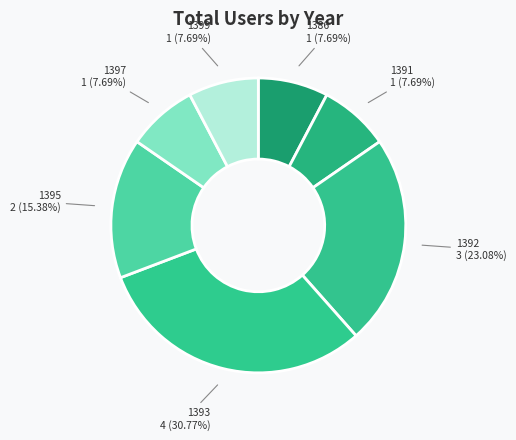

What is the largest slice in the pie chart?

1393